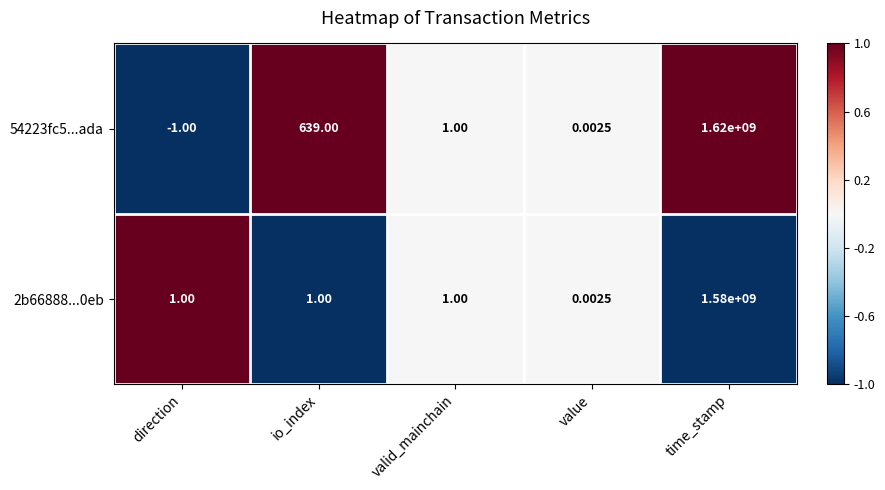

Rank the categories by 54223fc5...ada value from lowest to highest.

direction, value, valid_mainchain, io_index, time_stamp